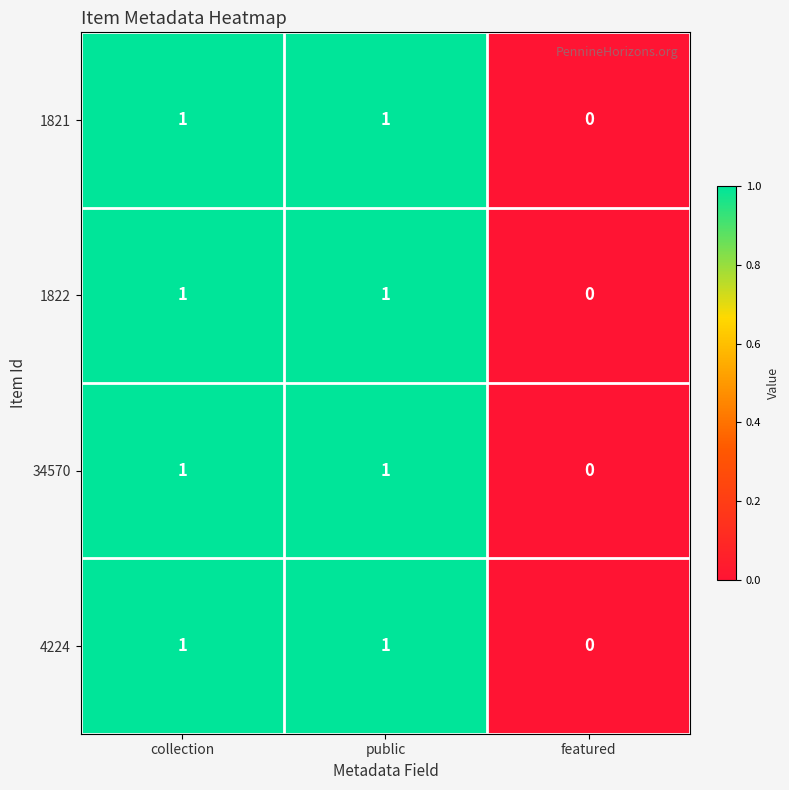

Count the 1821 values in the range 0 to 1.

3